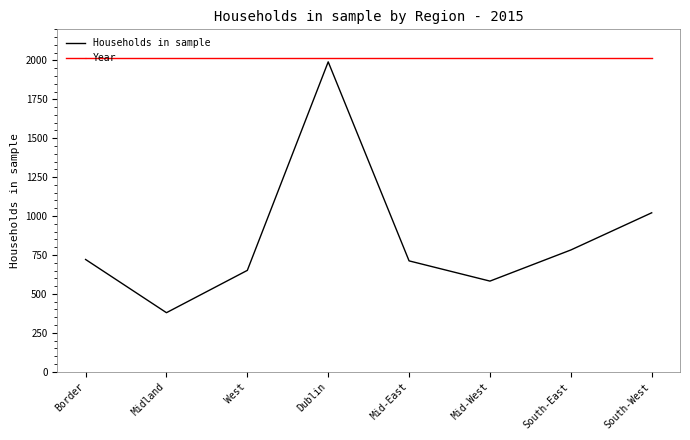

True or false: Households in sample has more than 1 points higher than both neighbors.

False